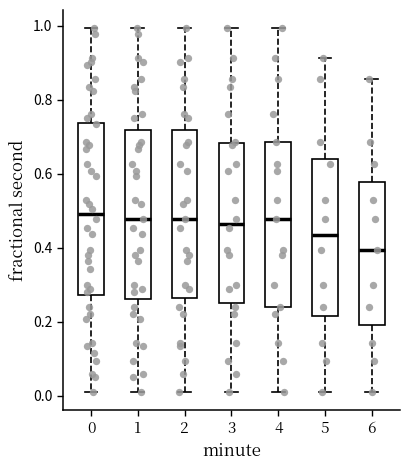

Which box's median line is the lowest?

6